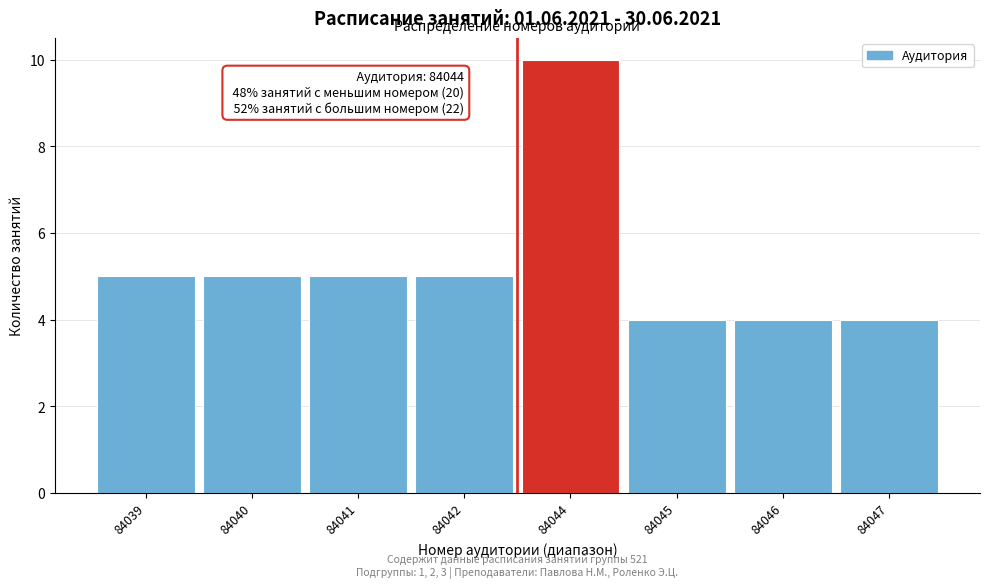

Reading right to left, transcribe all the data shown in this chart.

84047=4	84046=4	84045=4	84044=10	84042=5	84041=5	84040=5	84039=5